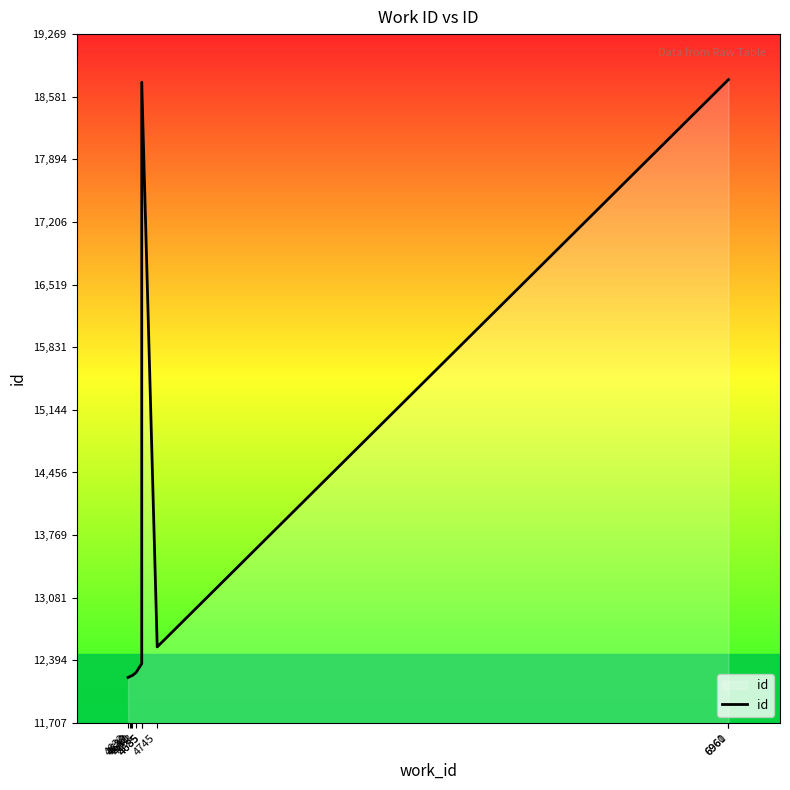

Rank the categories by value from highest to lowest.

6961, 6960, 4685, 4745, 4685, 4663, 4649, 4642, 4639, 4632